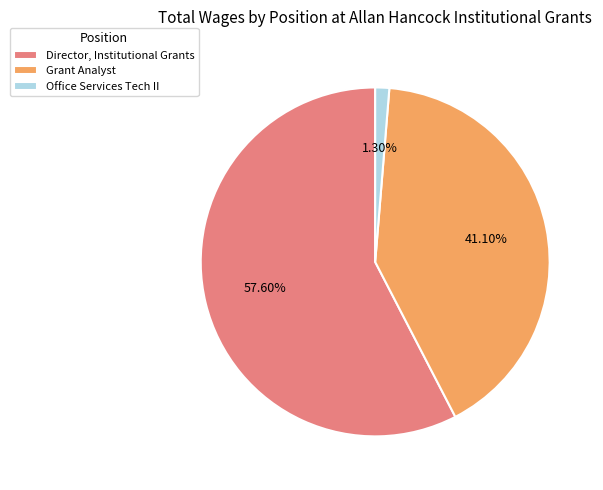

What is the smallest slice in the pie chart?

Office Services Tech II